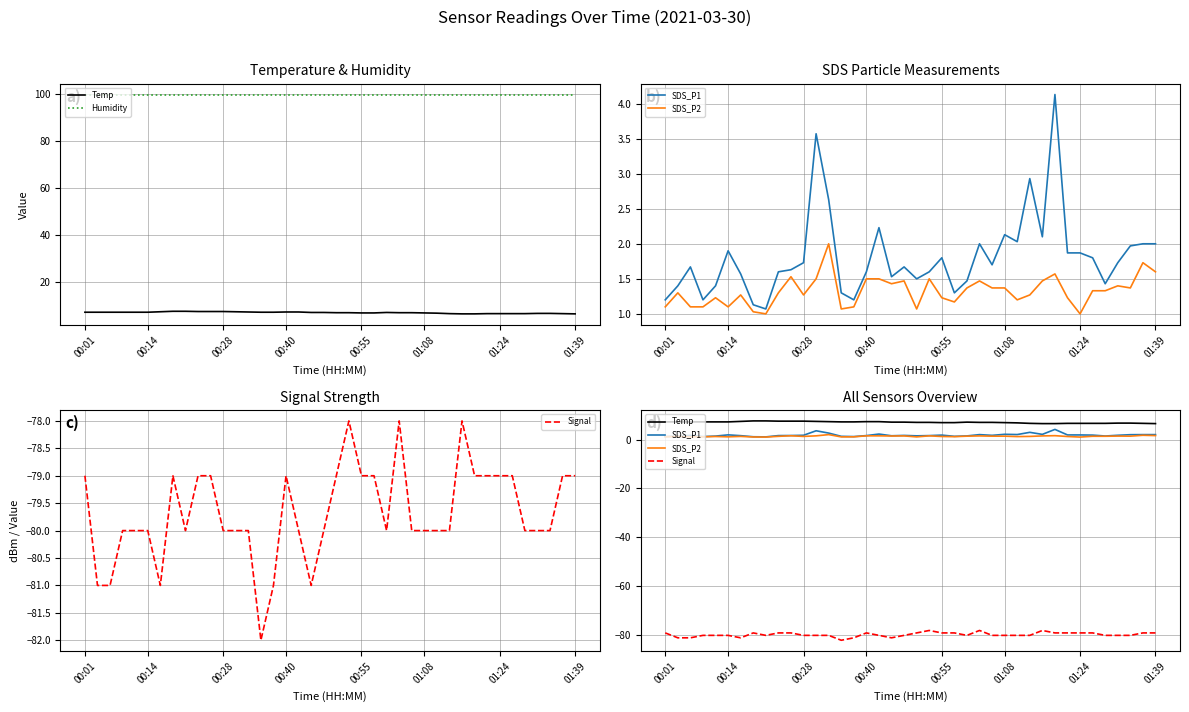

Count the number of categories in the chart.

40